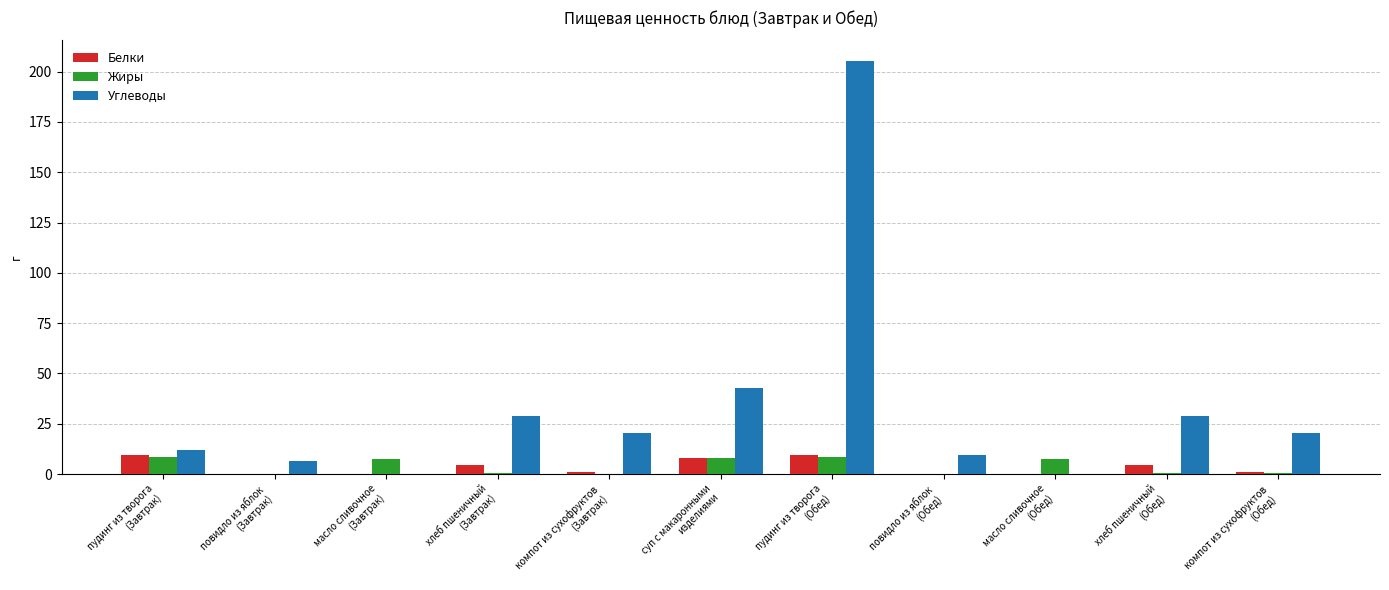

What is the sum of all Углеводы values?

374.5